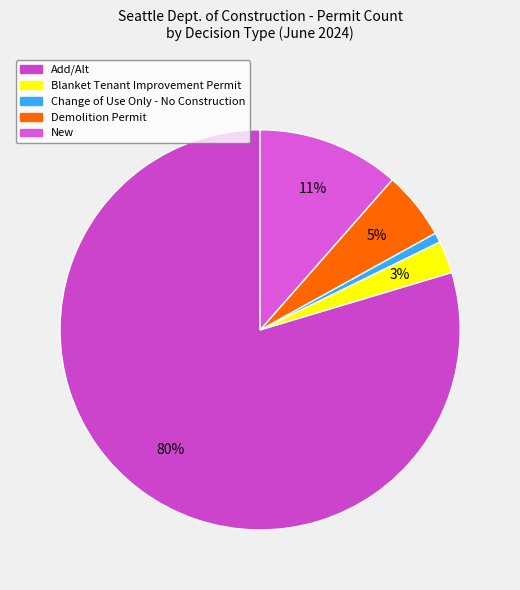

What is the majority slice?

Add/Alt